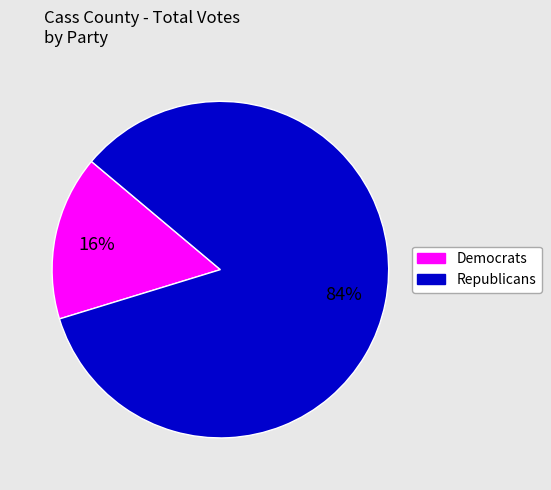

Is there any slice that represents more than half of the pie?

Yes